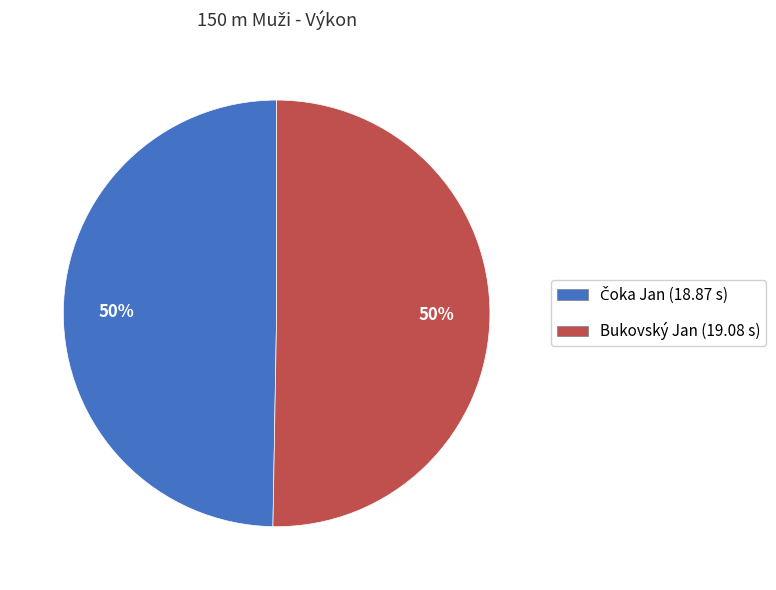

What percentage is the Bukovský Jan slice, to the nearest percent?

50%